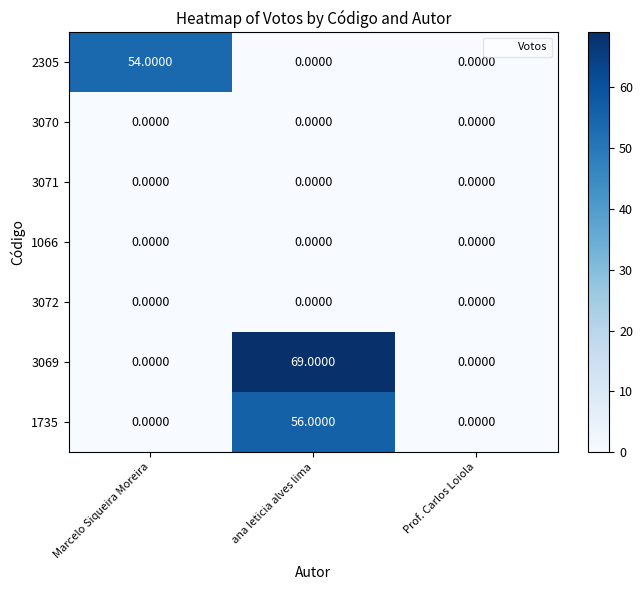

What is the spread (max minus min) of values at Marcelo Siqueira Moreira?

54